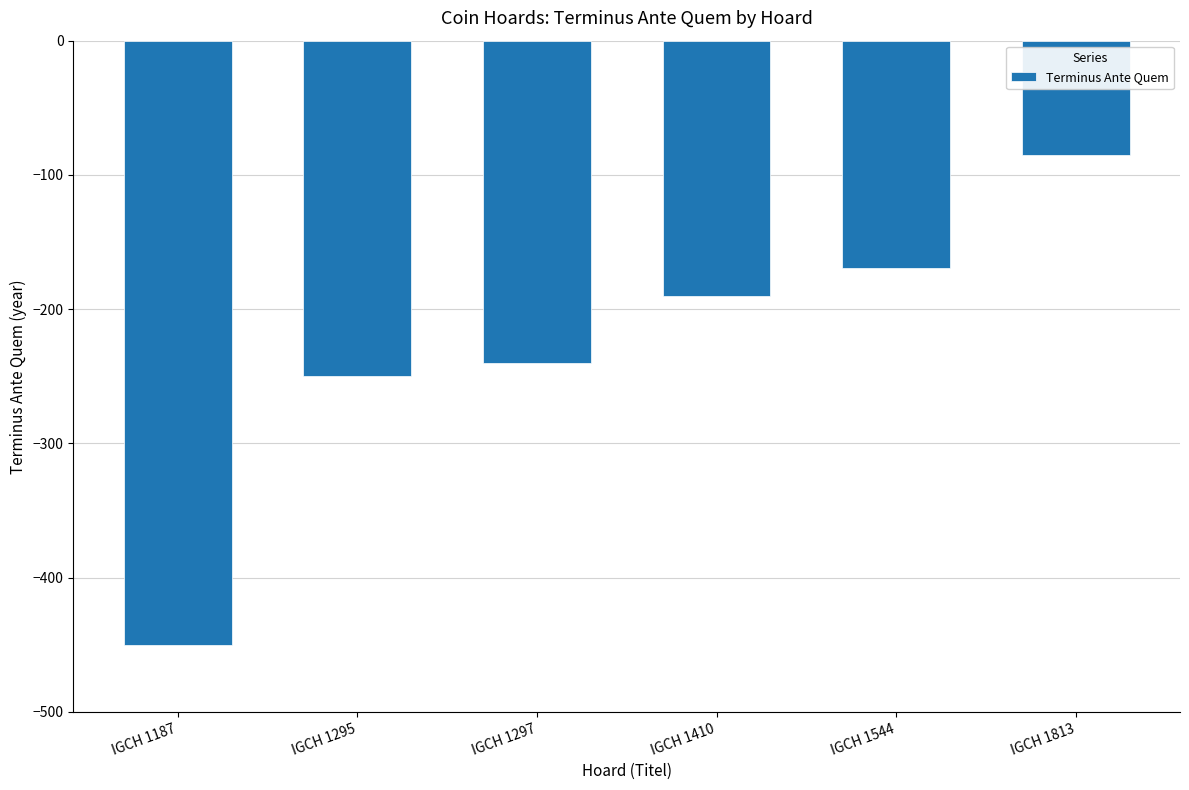

Is it true that the value at IGCH 1410 is -190?

True